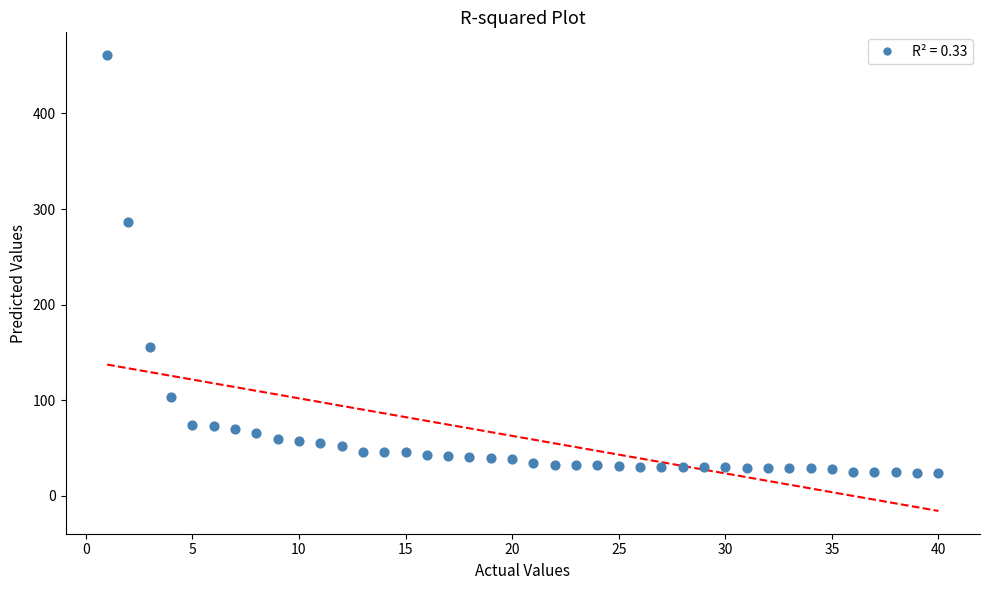

What Y value in the scatter plot is closest to 242?

287